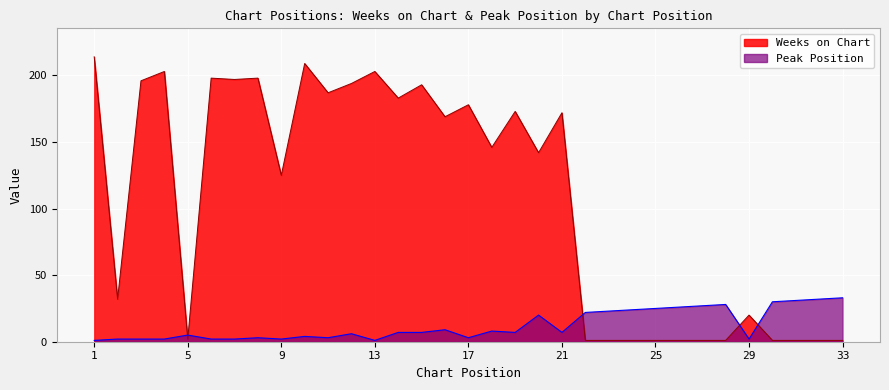

How many data points in Peak Position are above 7?

14